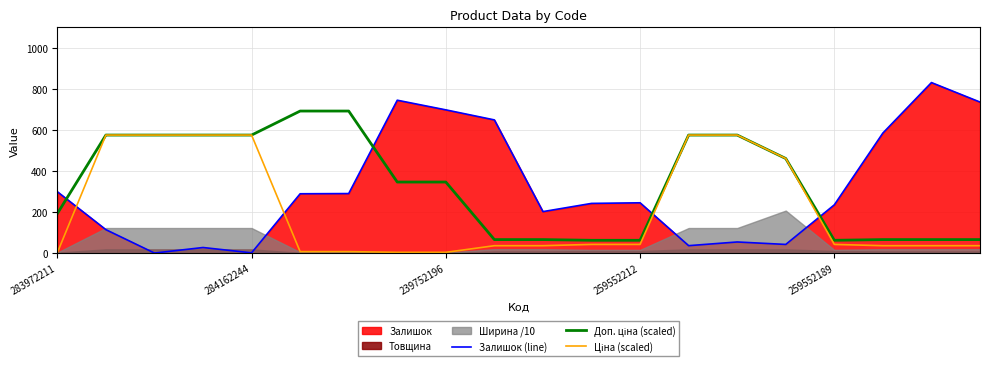

Which series has the largest total across all categories?

Доп. ціна (scaled)